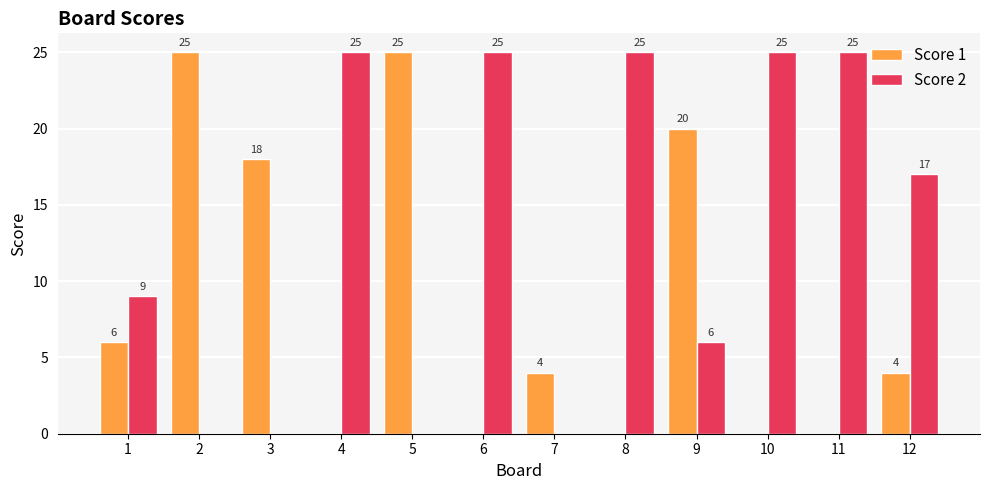

True or false: Score 1 has a value of -11 at 8.

False